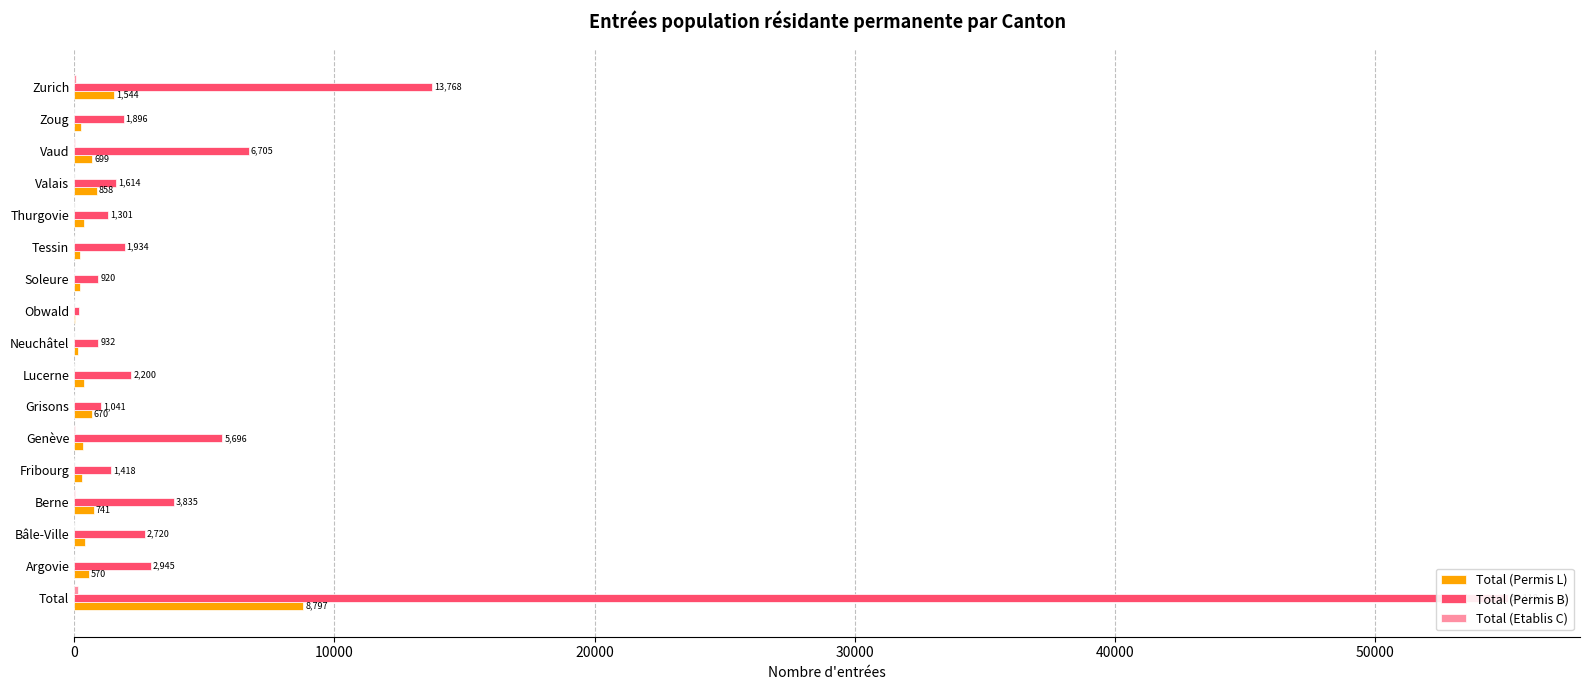

Rank the series by their average value, from lowest to highest.

Total (Etablis C), Total (Permis L), Total (Permis B)